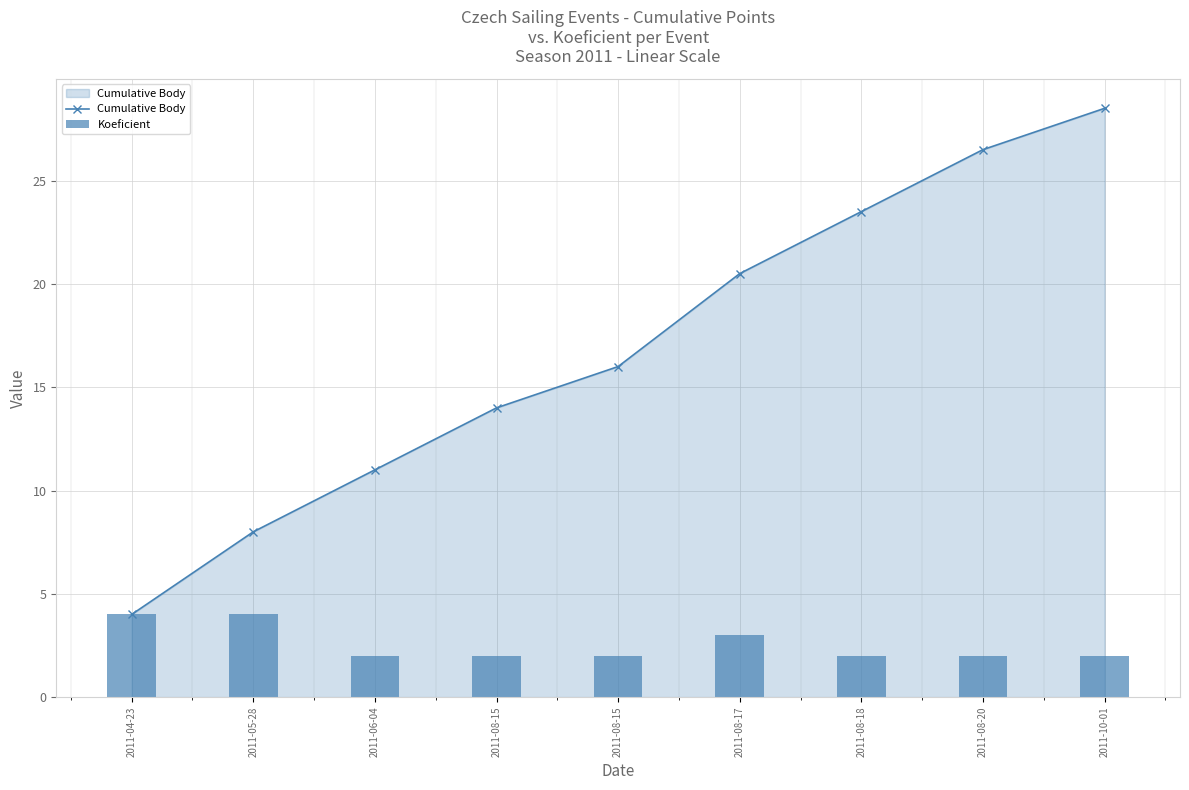

Rank the series by their average value, from lowest to highest.

Koeficient, Cumulative Body